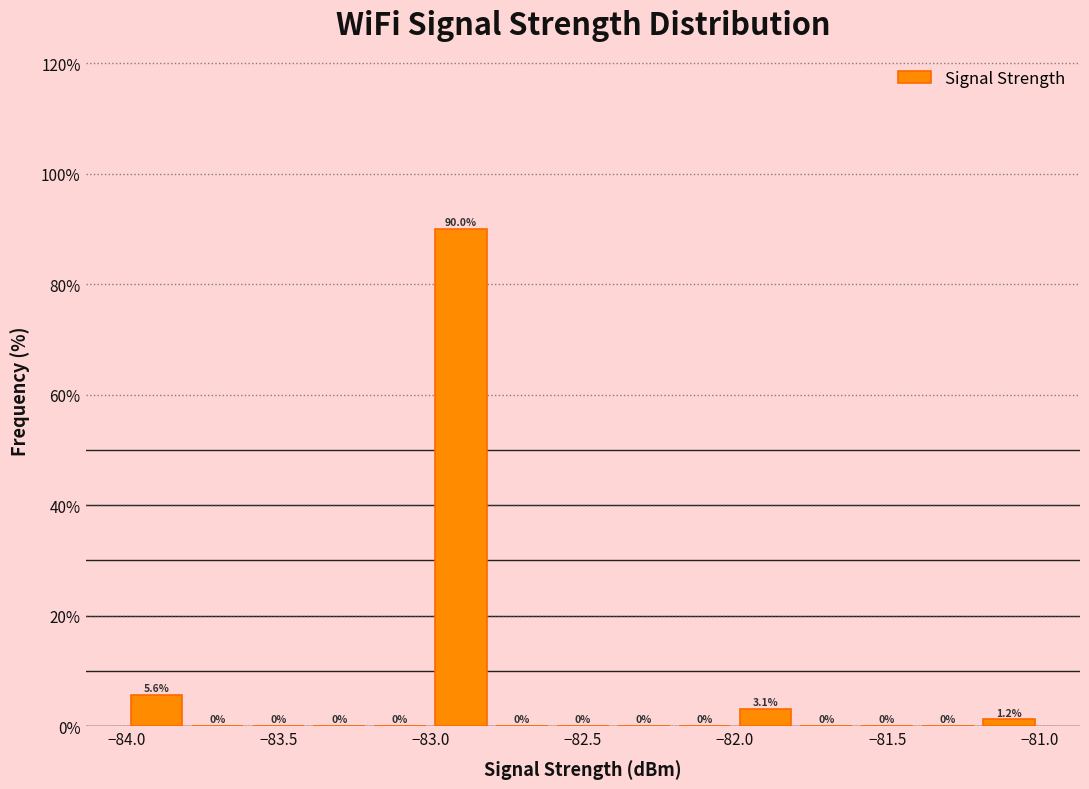

Reading left to right, list every bar in this chart as the range it spans on the x-axis followed by its height.

-84.0 to -83.8: 5.6
-83.8 to -83.6: 0.0
-83.6 to -83.4: 0.0
-83.4 to -83.2: 0.0
-83.2 to -83.0: 0.0
-83.0 to -82.8: 90.0
-82.8 to -82.6: 0.0
-82.6 to -82.4: 0.0
-82.4 to -82.2: 0.0
-82.2 to -82.0: 0.0
-82.0 to -81.8: 3.1
-81.8 to -81.6: 0.0
-81.6 to -81.4: 0.0
-81.4 to -81.2: 0.0
-81.2 to -81.0: 1.2